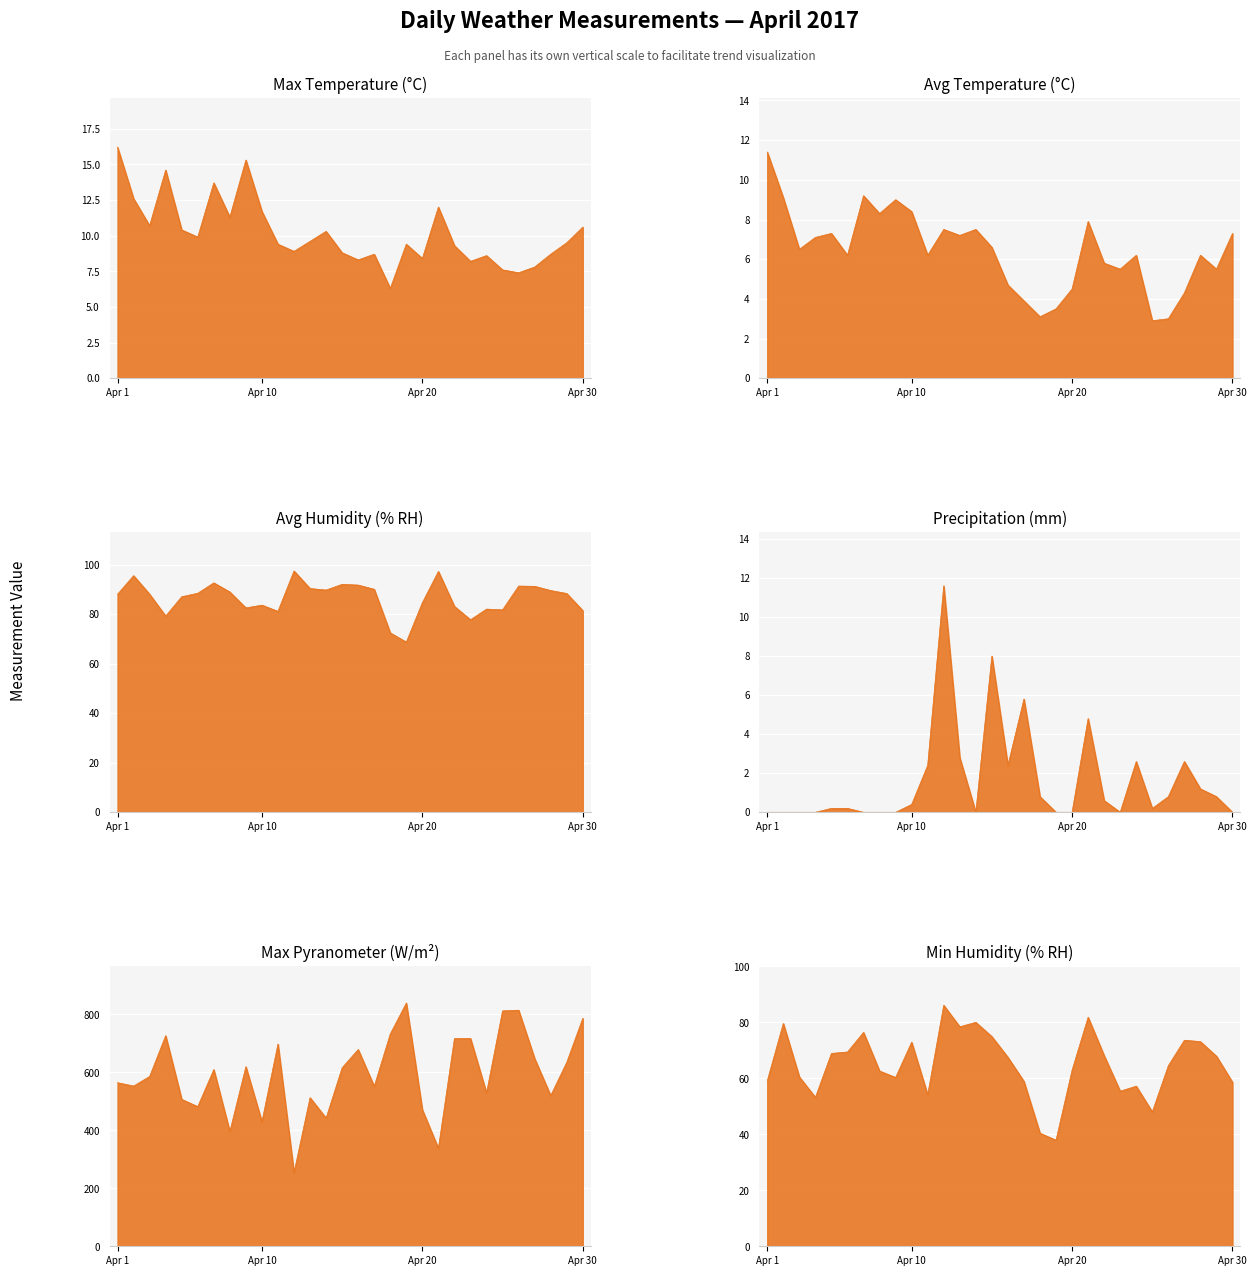

The Avg Humidity (% RH) series shows 91.7 at Apr 16. True or false?

True